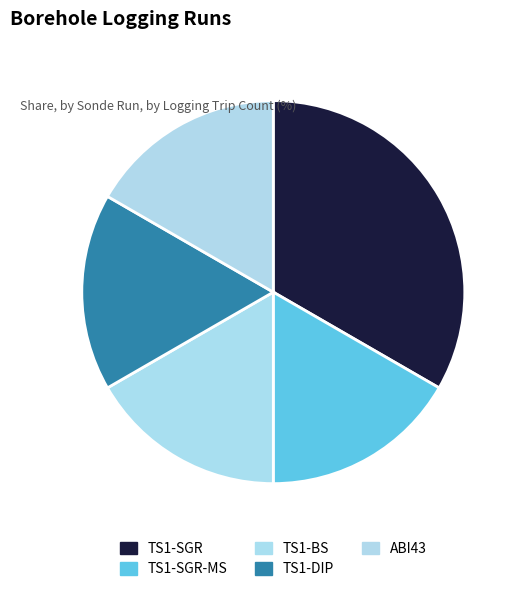

The ABI43 slice represents 17% of the pie. True or false?

True